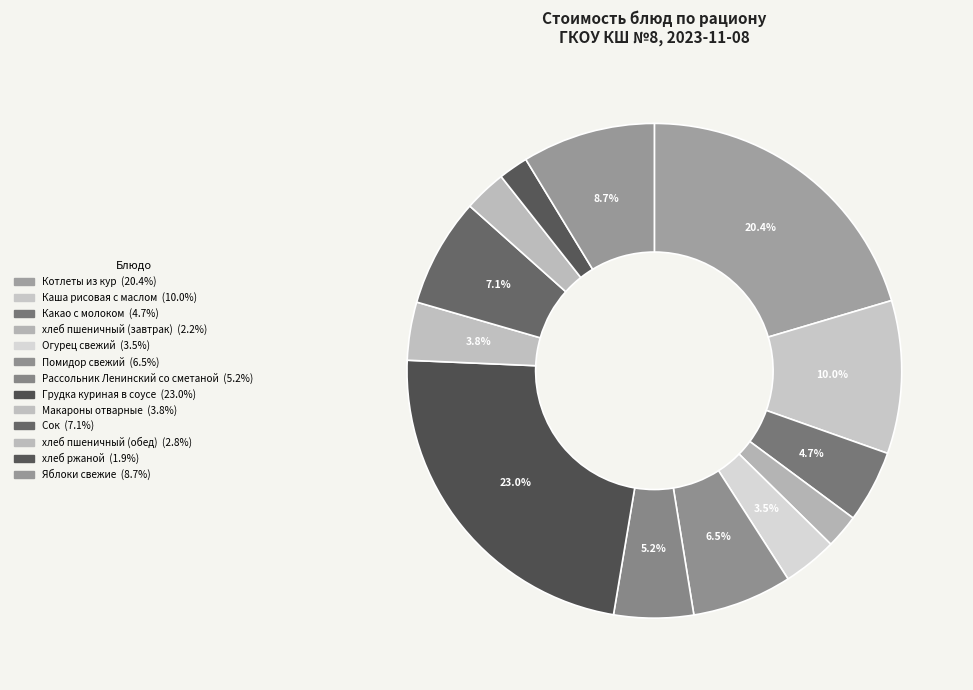

To the nearest percent, what percentage of the pie is Котлеты из кур?

20%